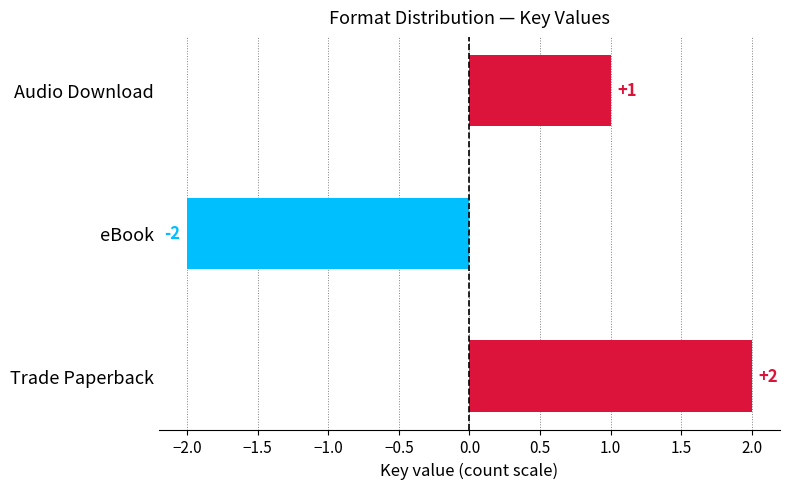

Is it true that the value at Audio Download is 1?

True